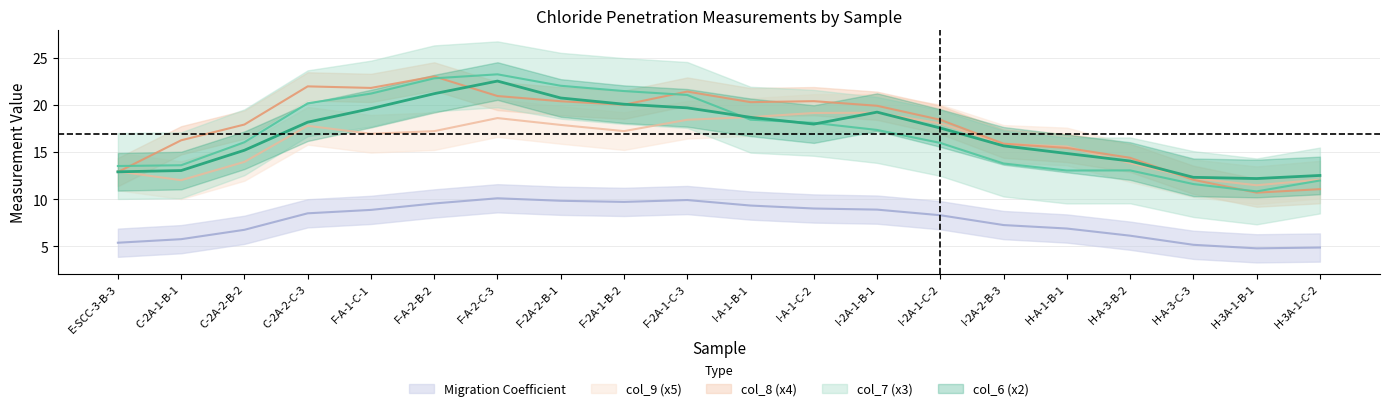

Is it true that col_7 (x3) equals 4.3 at F-2A-1-C-3?

False